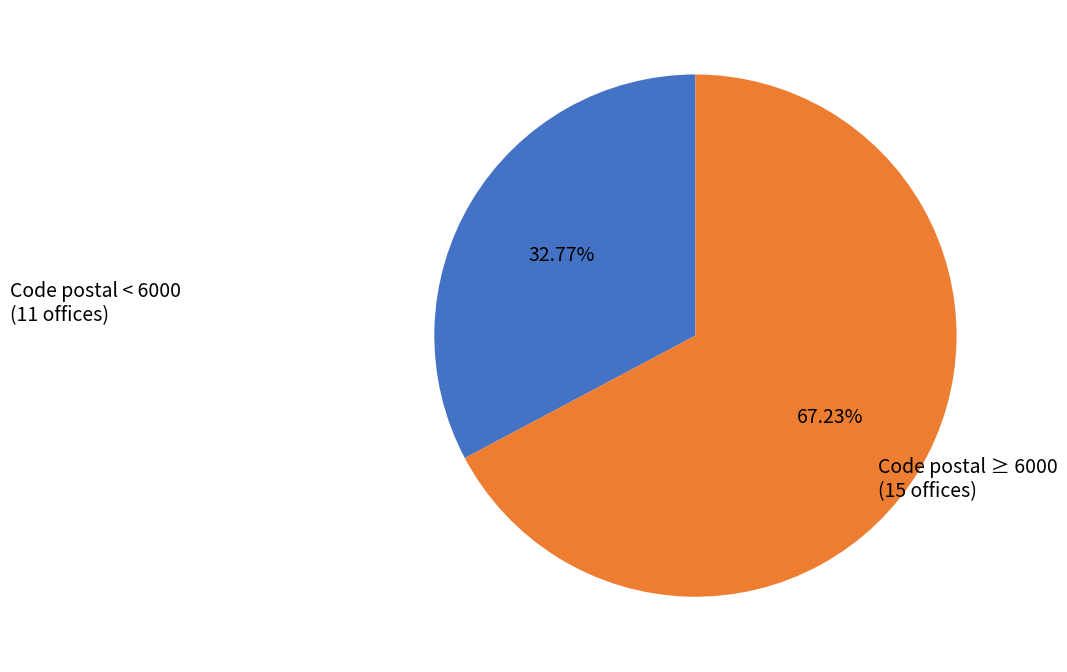

How many slices are in this pie chart?

2